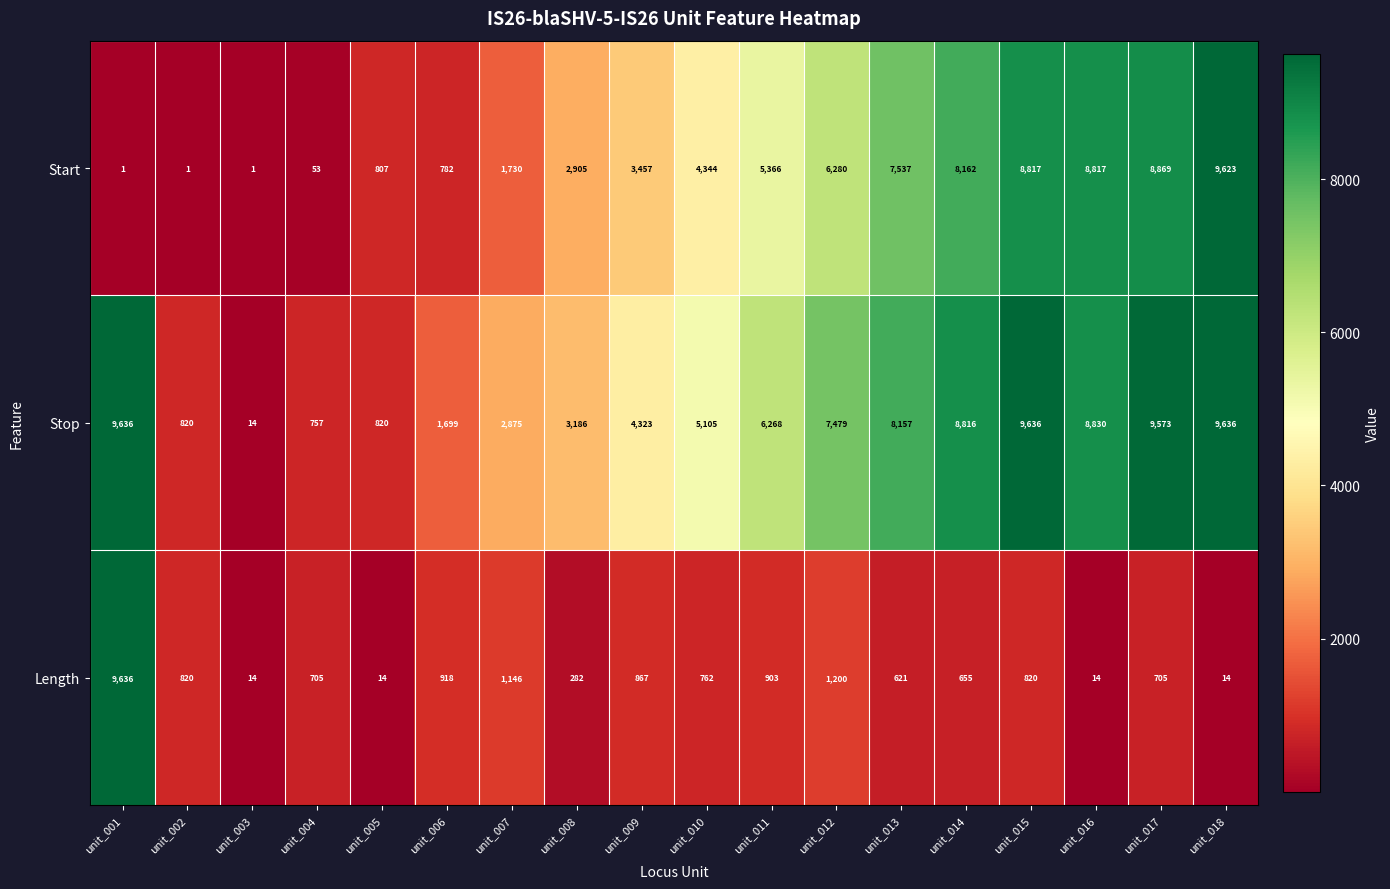

Between unit_012 and unit_014, which series saw the biggest shift?

Start